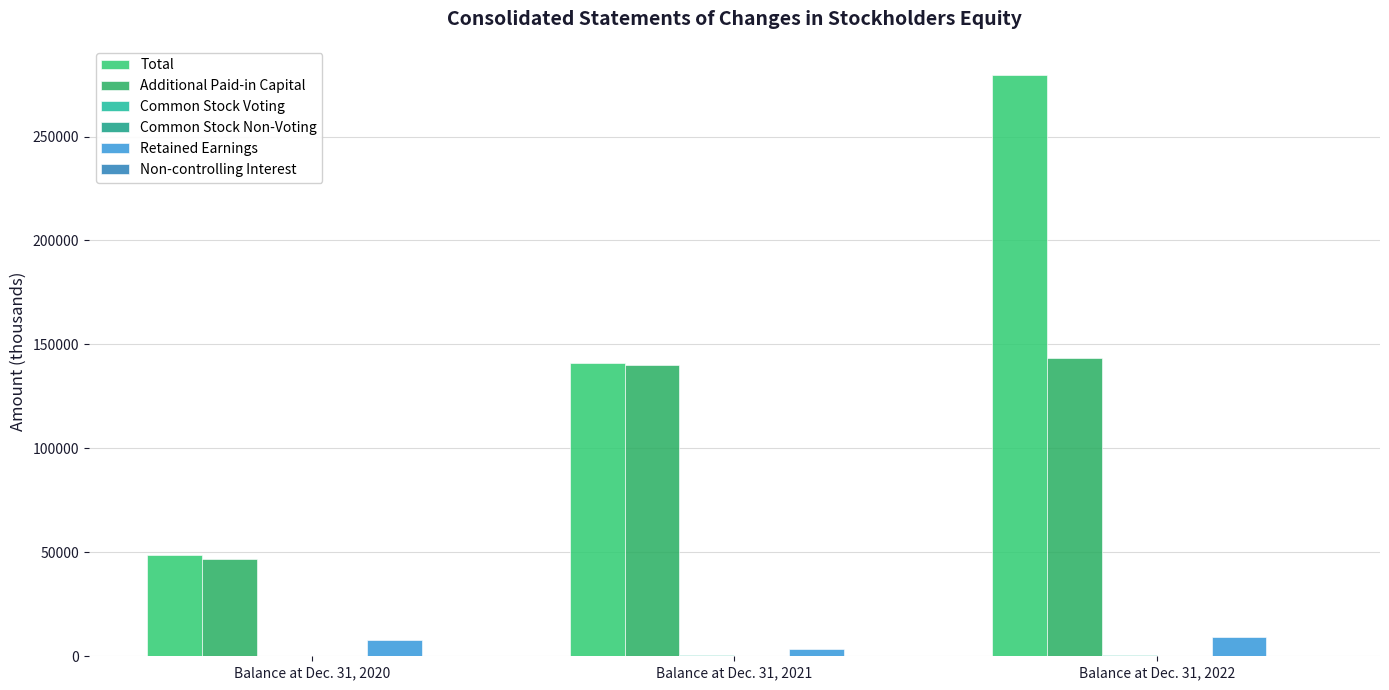

True or false: Retained Earnings has a value of 12936 at Balance at Dec. 31, 2020.

False